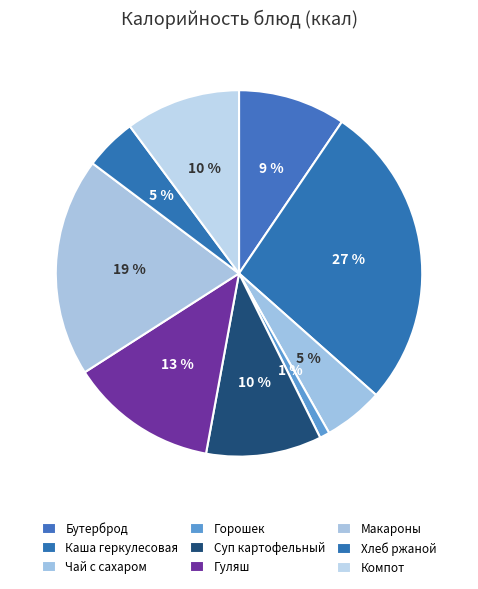

How many segments does this pie chart have?

9